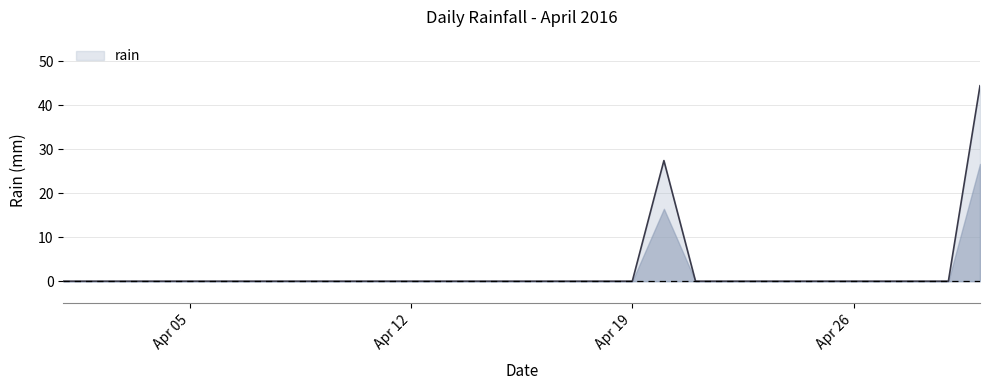

What is the maximum value shown in the chart?

44.4